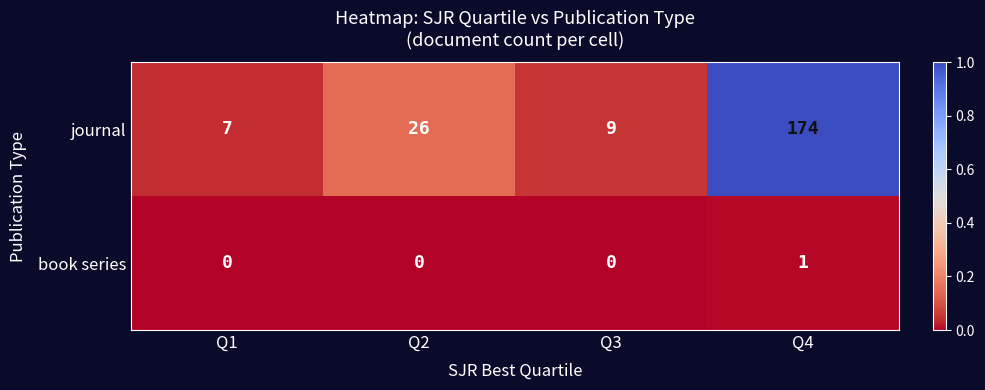

At which category is the sum across all series the highest?

Q4